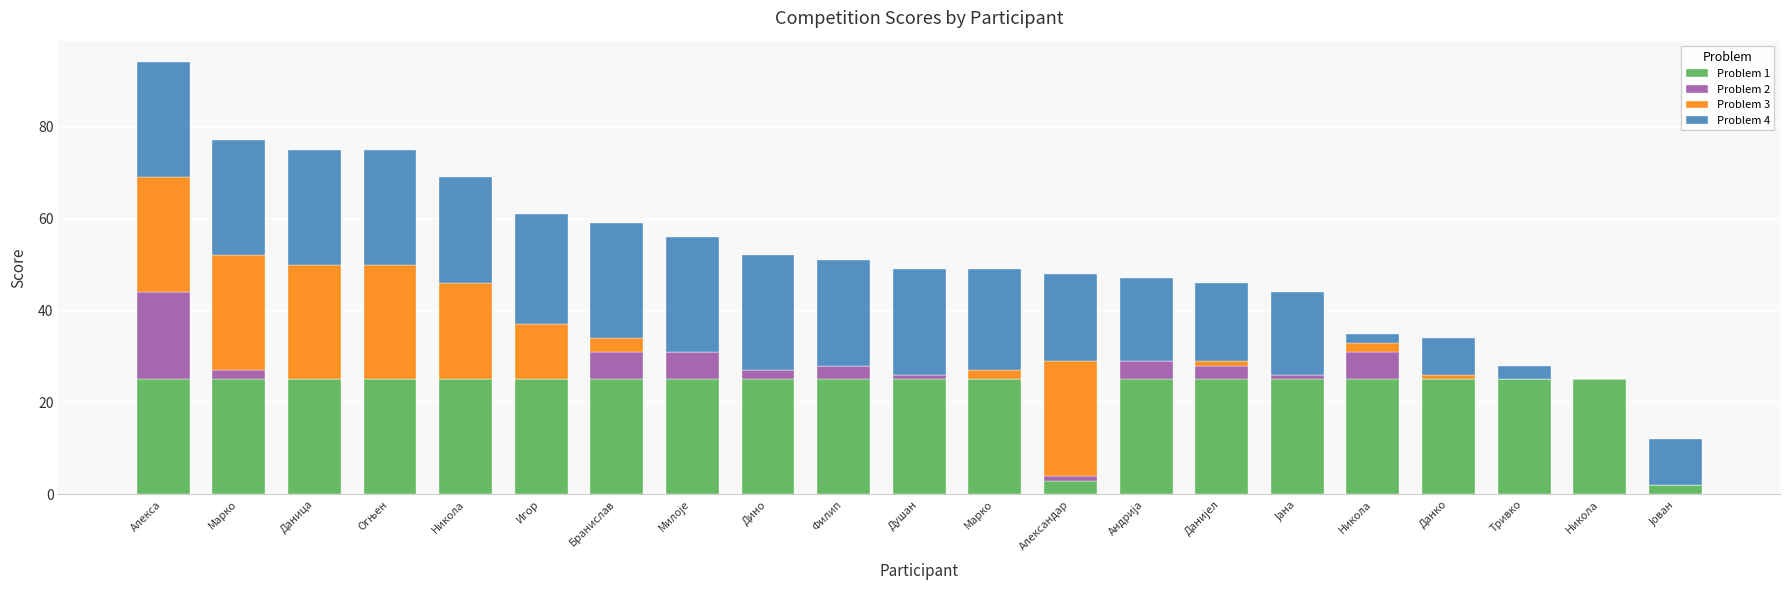

True or false: Problem 4 has a value of 38 at Огњен.

False